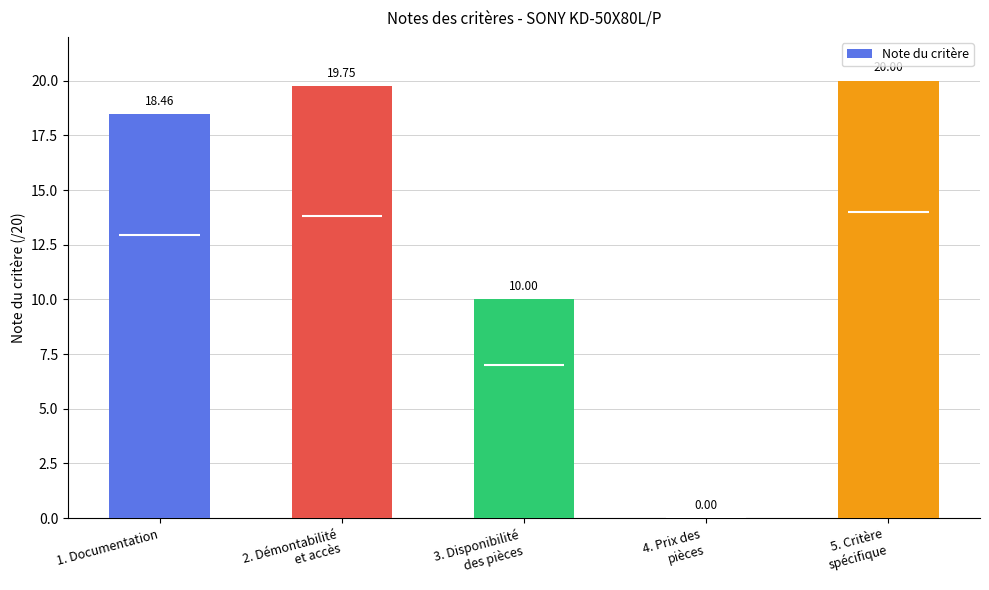

The value at 3. Disponibilité
des pièces is 4.9. True or false?

False